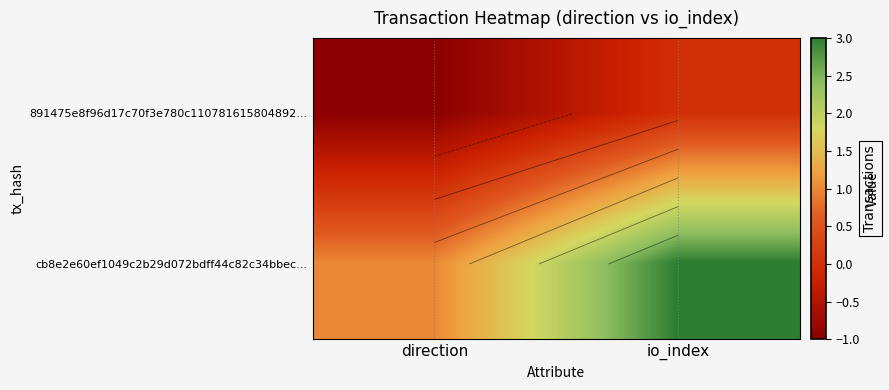

What is the sum of the 891475e8f96d17c70f3e780c110781615804892... values at io_index and direction?

-1